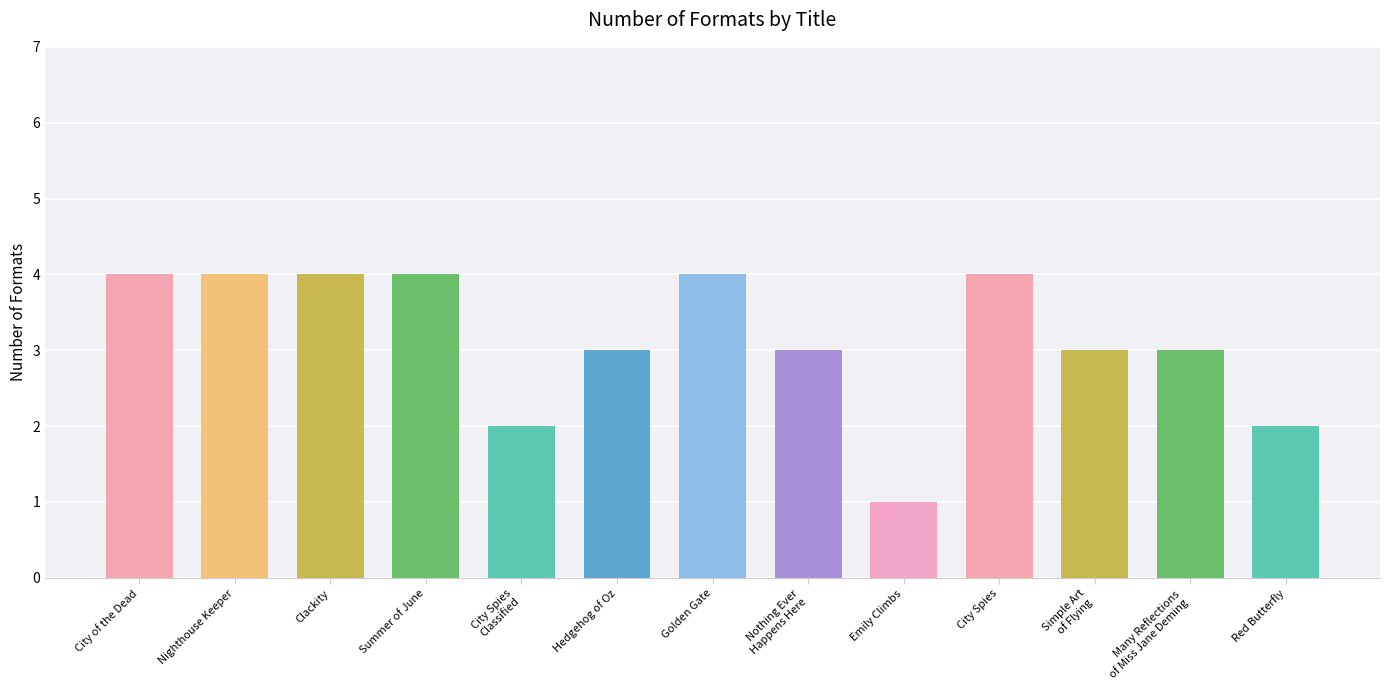

What is the label of the 1st bar from the right?

Red Butterfly